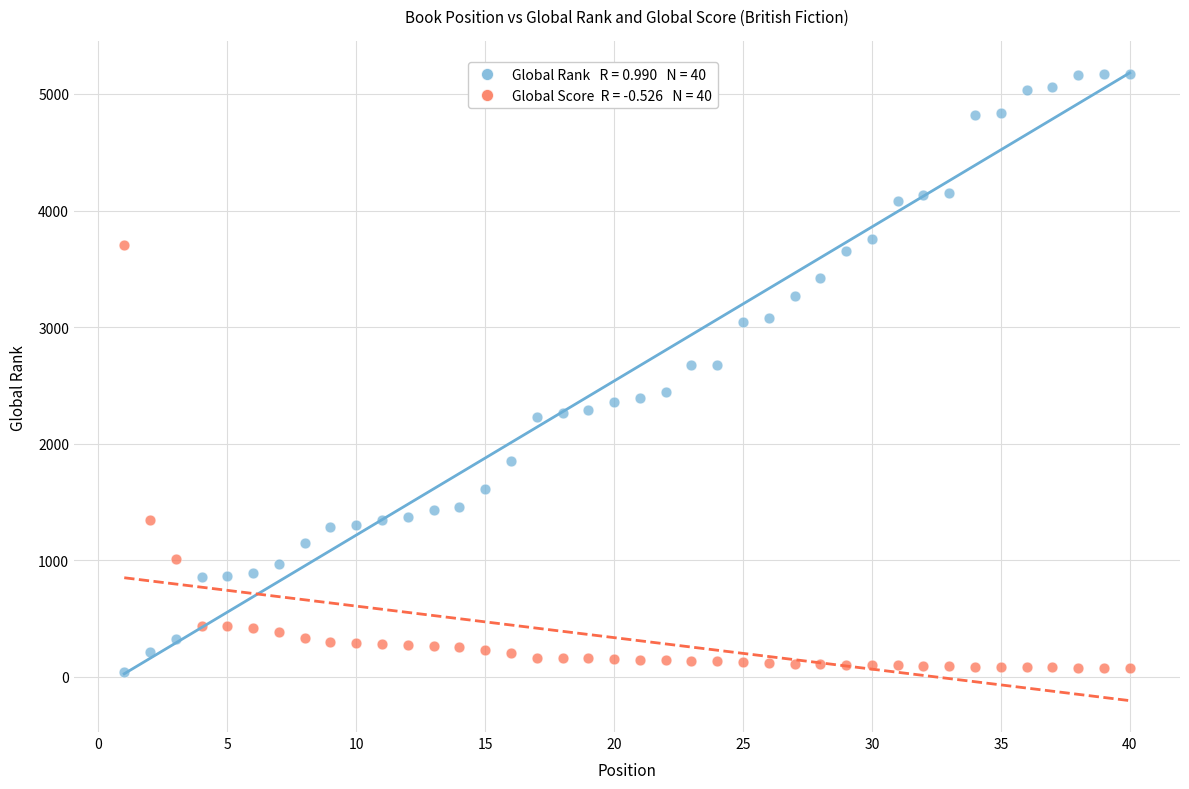

Across all data points, what is the range of Y values (max minus min)?

5137